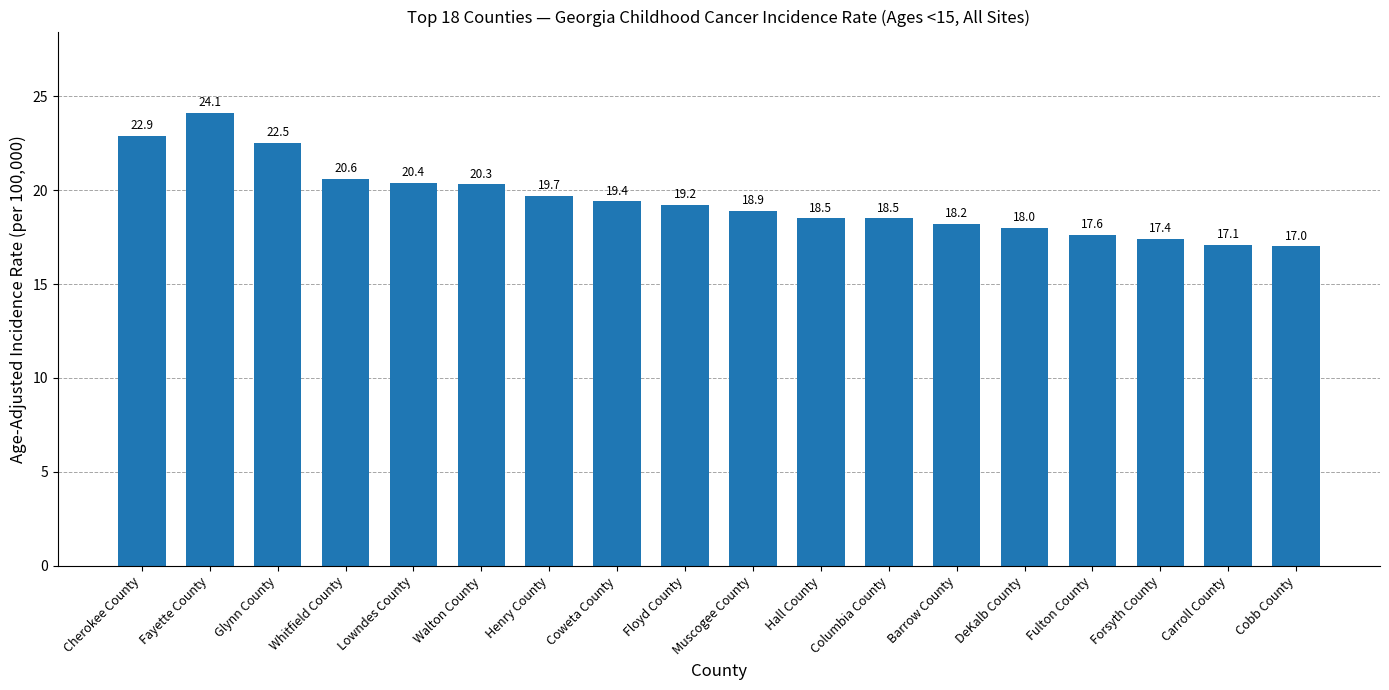

Reading left to right, transcribe all the data shown in this chart.

22.9	24.1	22.5	20.6	20.4	20.3	19.7	19.4	19.2	18.9	18.5	18.5	18.2	18.0	17.6	17.4	17.1	17.0